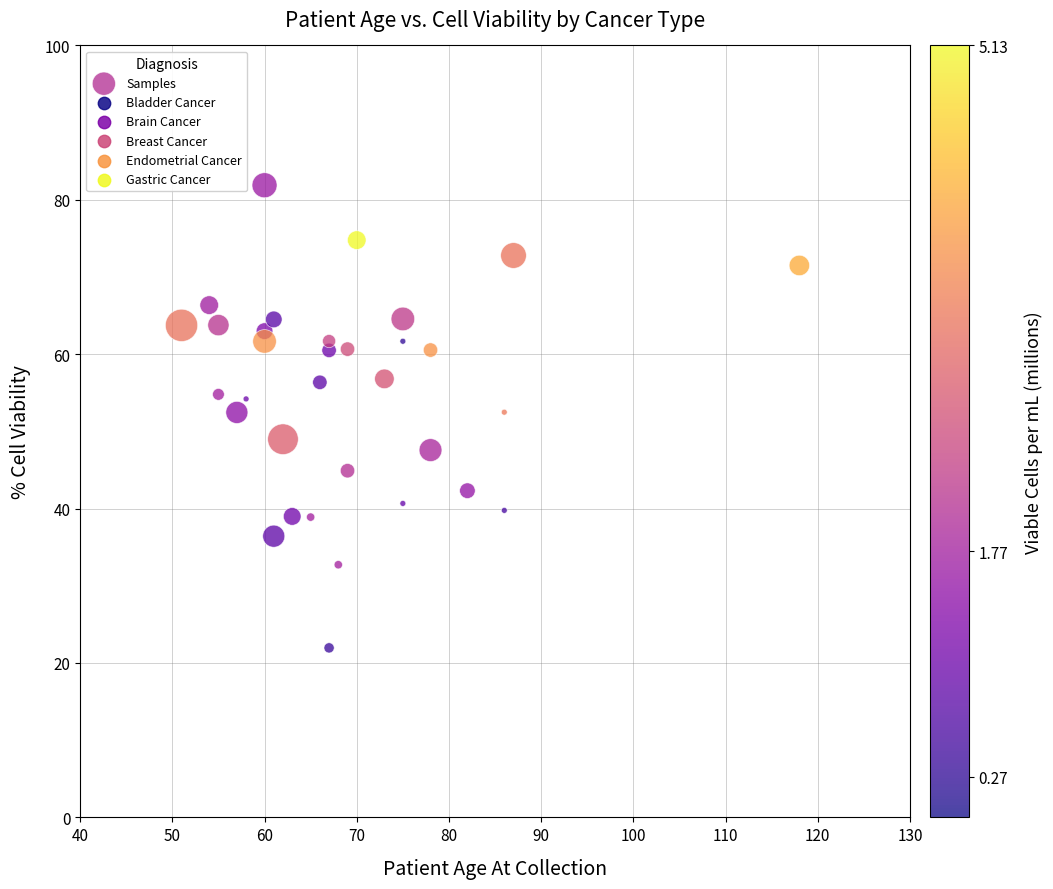

What is the range of X values (max minus min)?

67.0